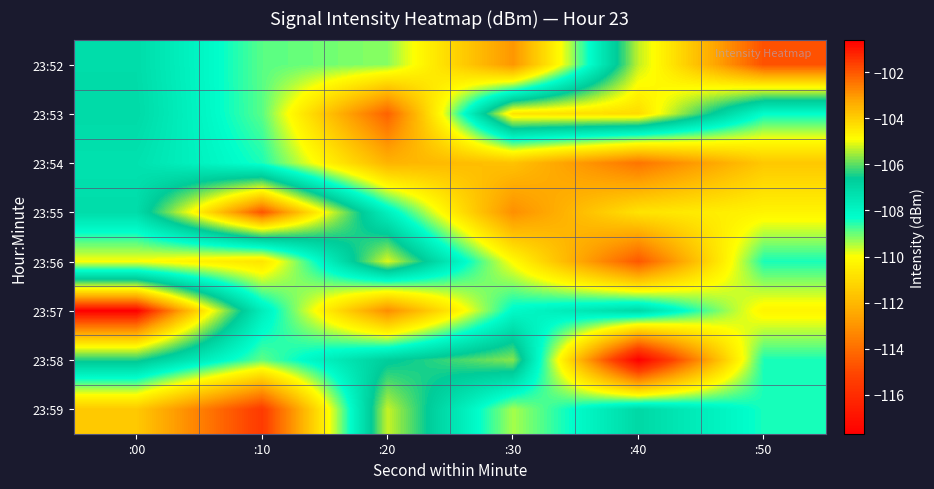

Rank the series by their maximum value, from highest to lowest.

23:57, 23:52, 23:55, 23:53, 23:56, 23:59, 23:58, 23:54